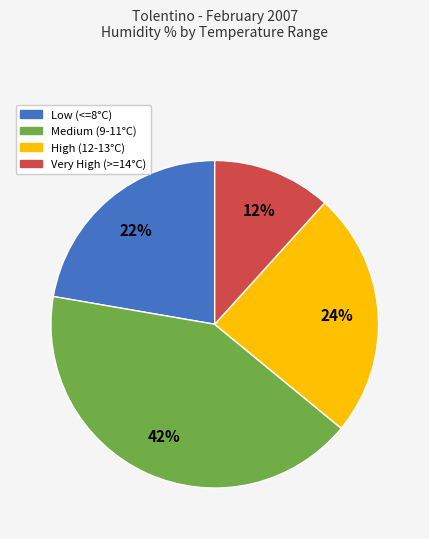

Is there any slice that represents more than half of the pie?

No